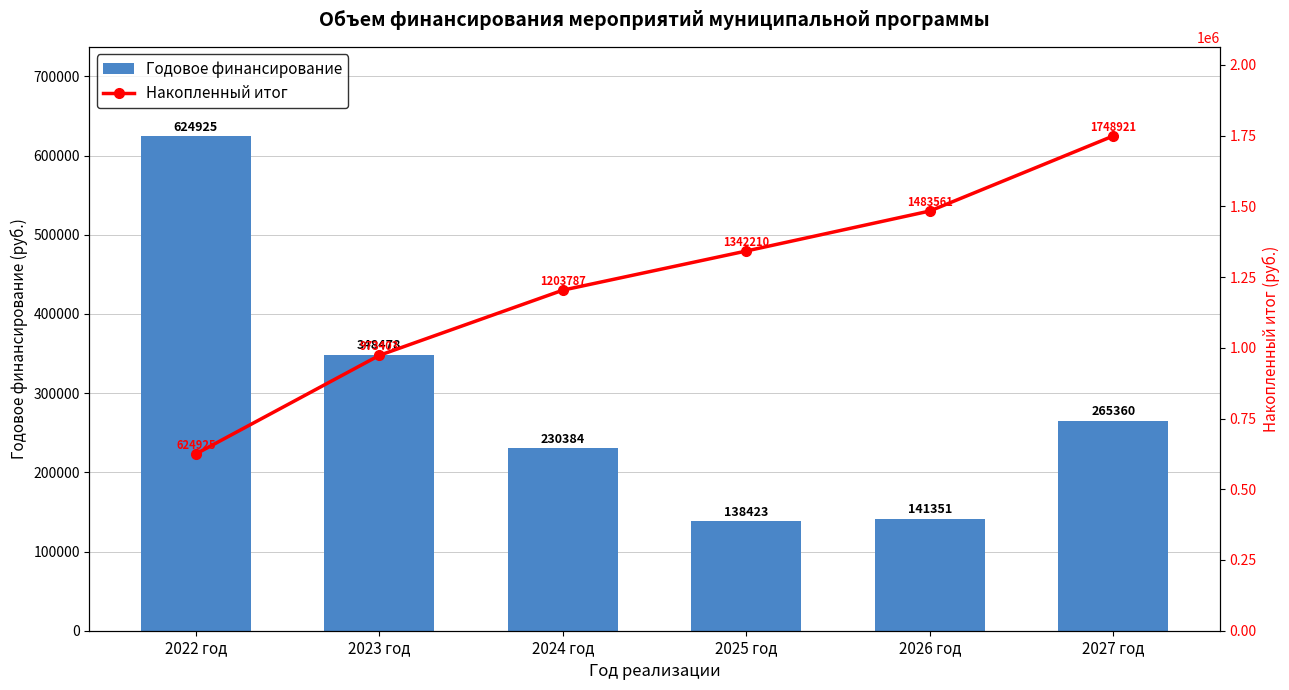

How many groups of bars are there?

6